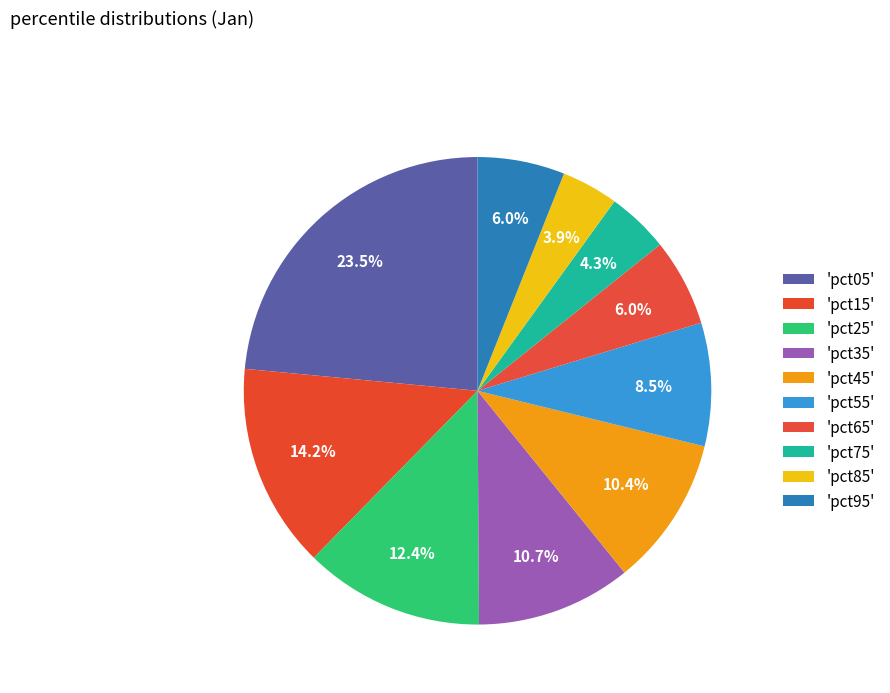

Count the number of slices in the pie.

10